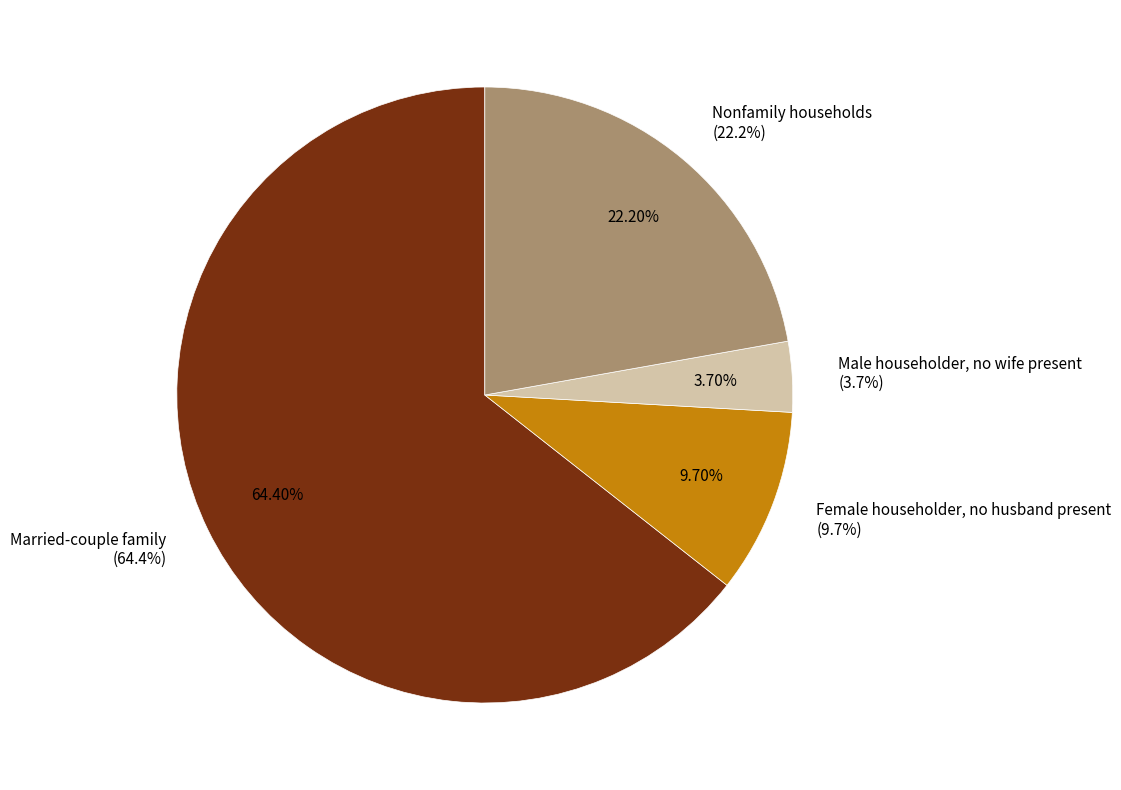

What is the largest slice in the pie chart?

Married-couple family